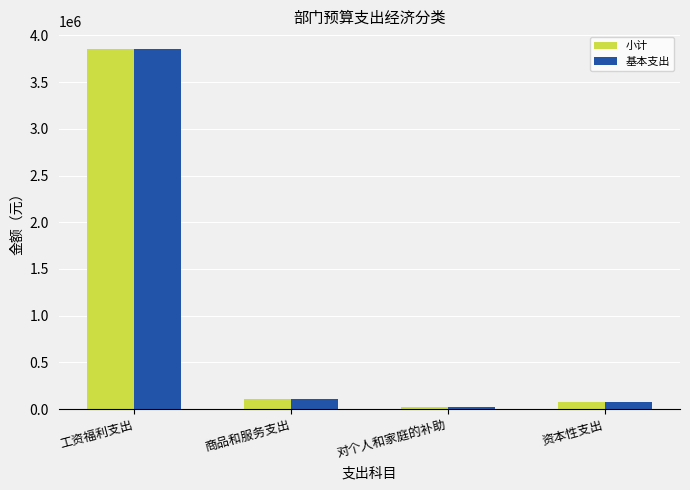

What is the label of the 2nd bar from the right?

对个人和家庭的补助